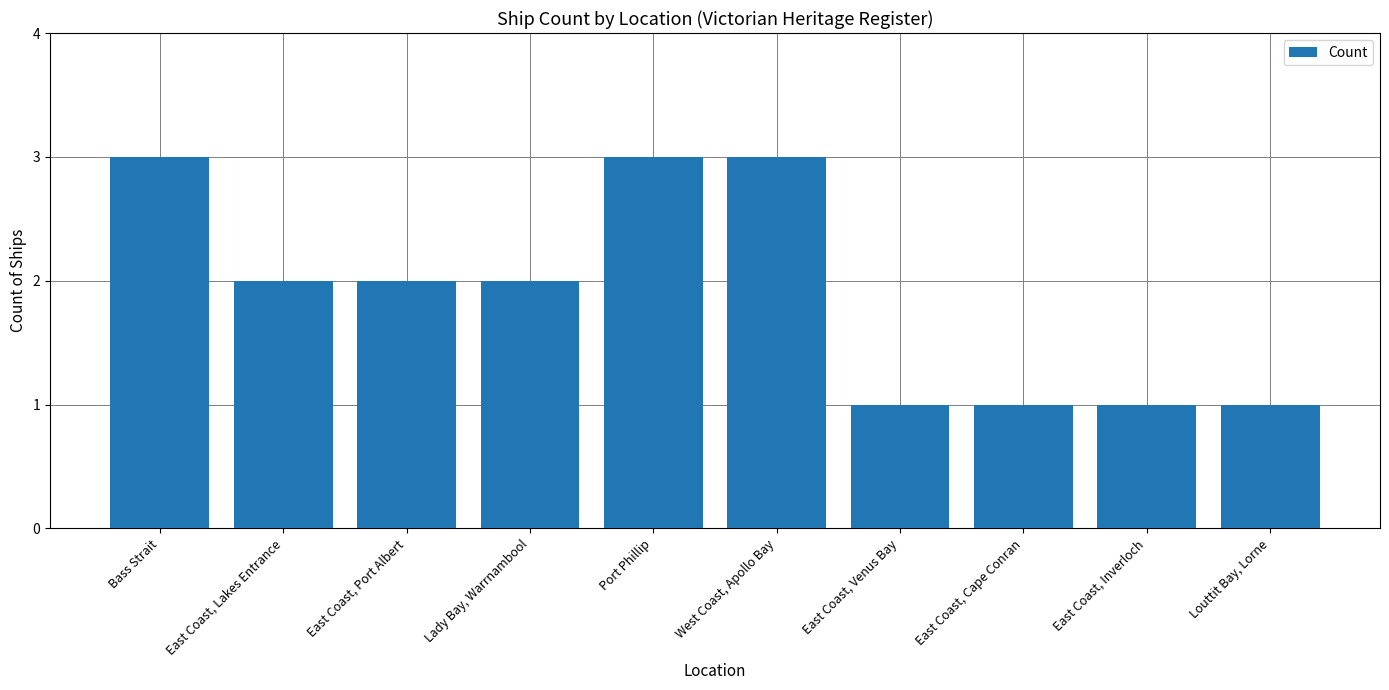

What is the greatest value displayed?

3